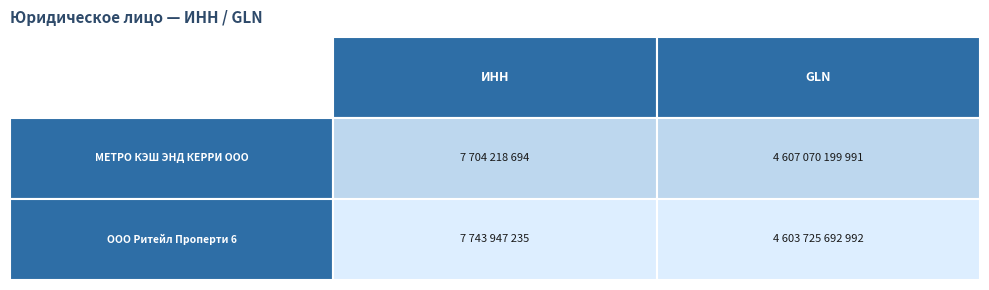

What is the spread (max minus min) of values at 0?

39728541